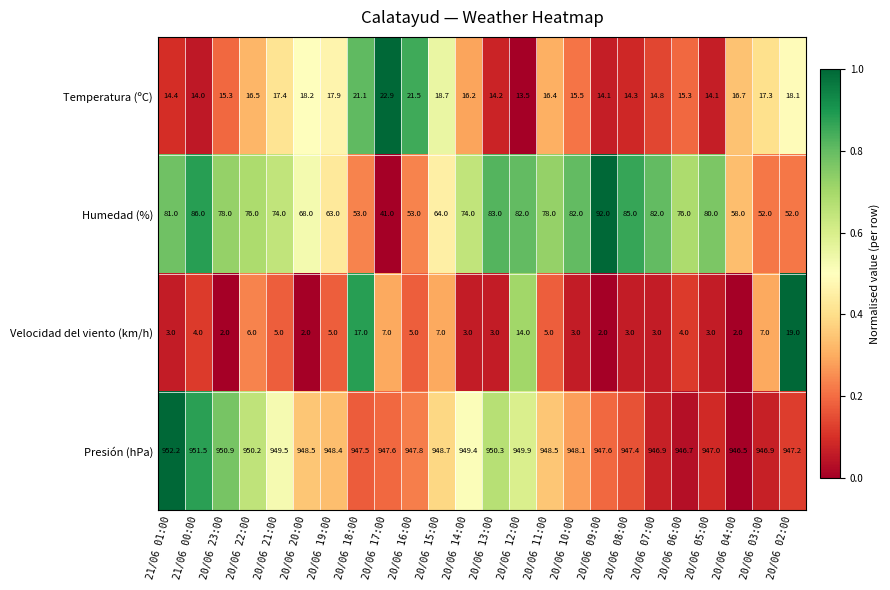

Count the number of categories in the chart.

24